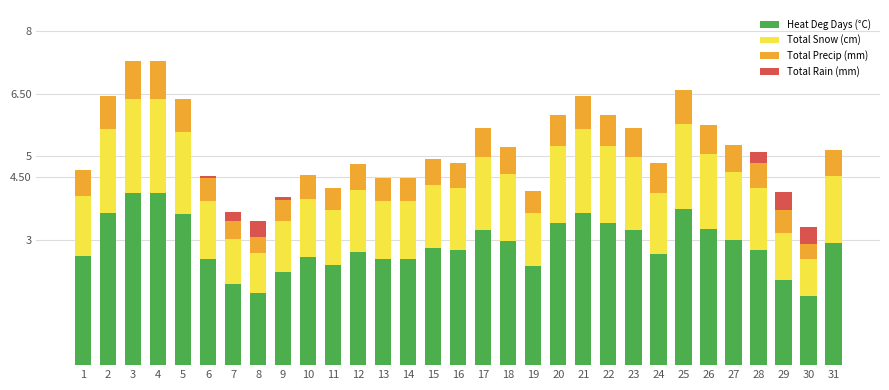

What is the total value across all series at 8?

3.5